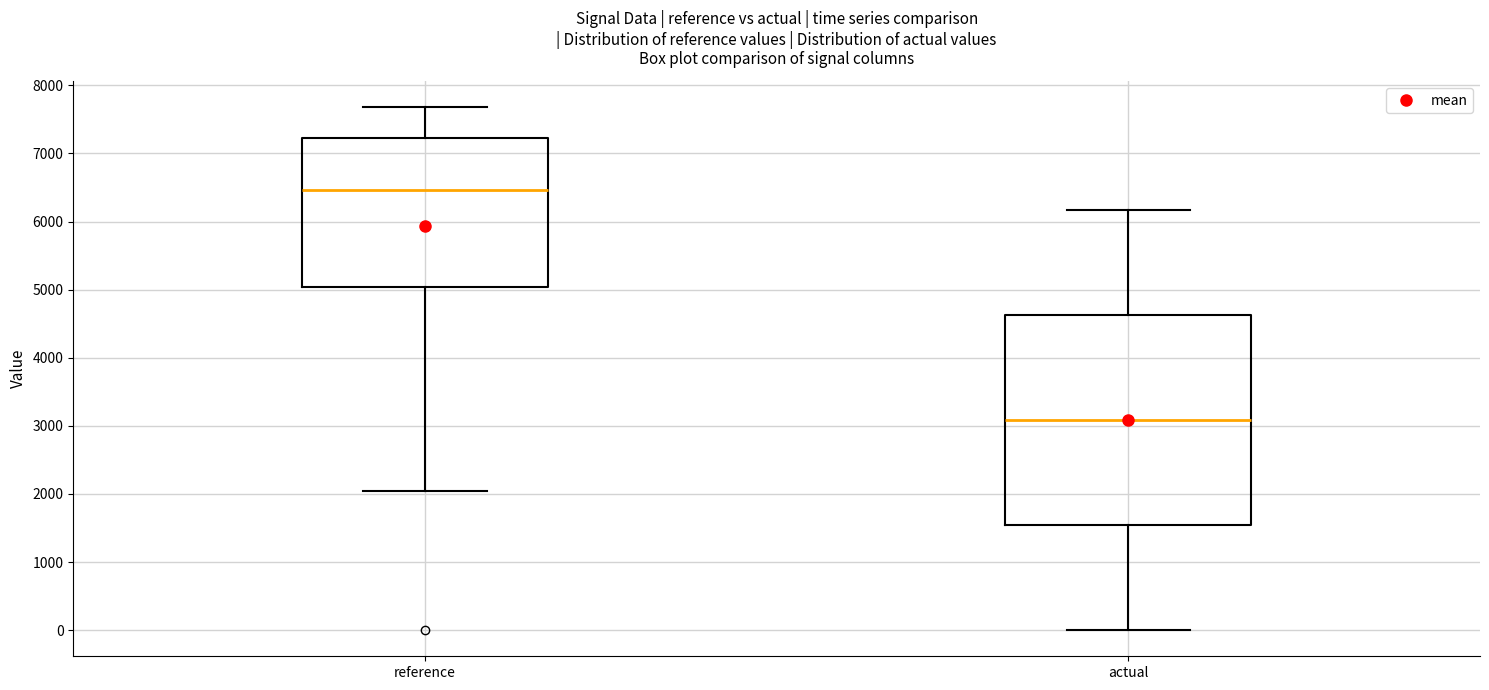

Where does the lower whisker of the box for actual end on the y-axis? The values are not printed on the chart, so give them approximately, as read against the axis.

0